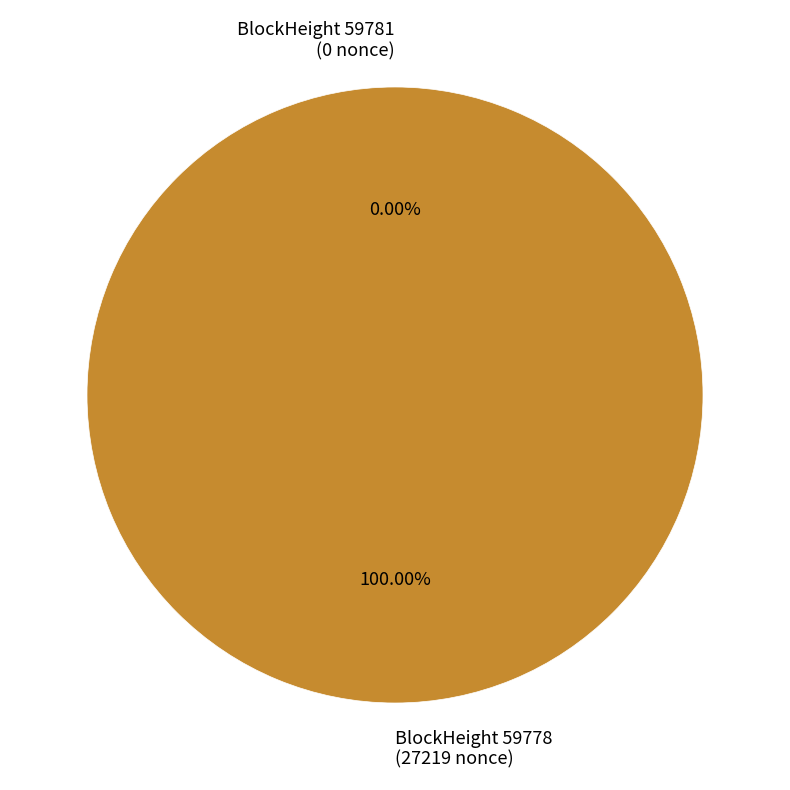

Which has a higher value, 59778 or 59781?

59778